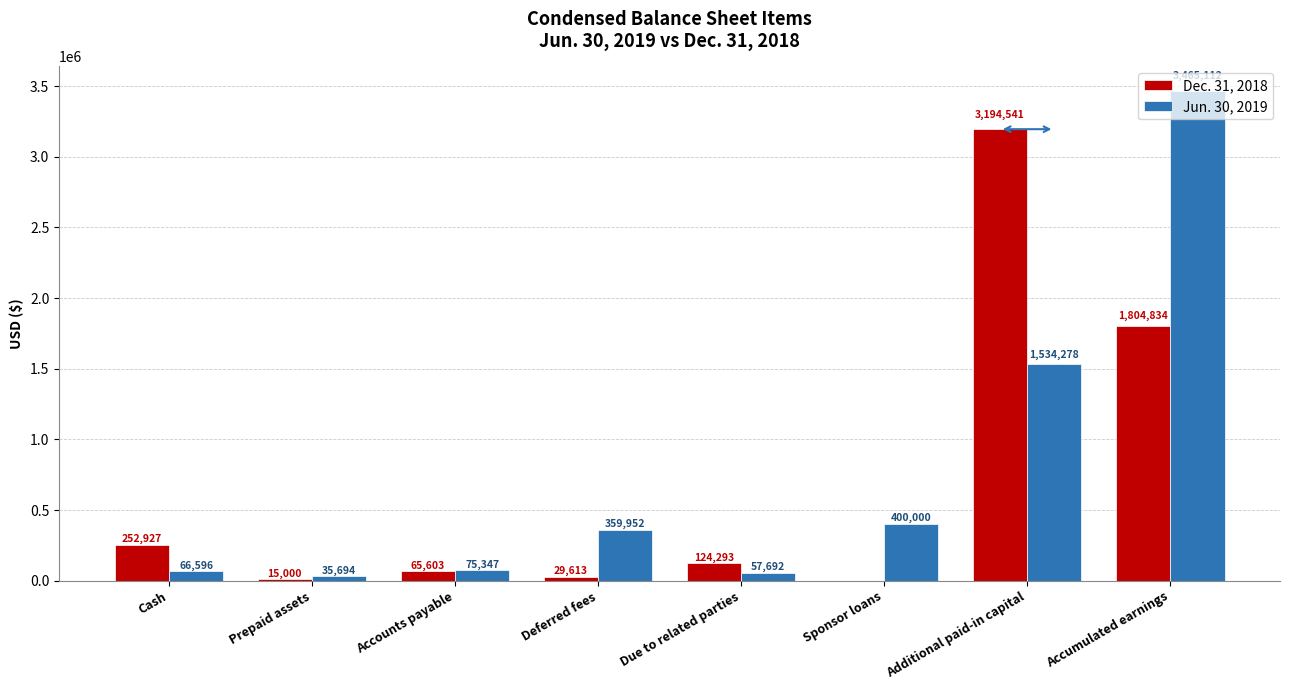

Which category has the highest value in the Dec. 31, 2018 series?

Additional paid-in capital